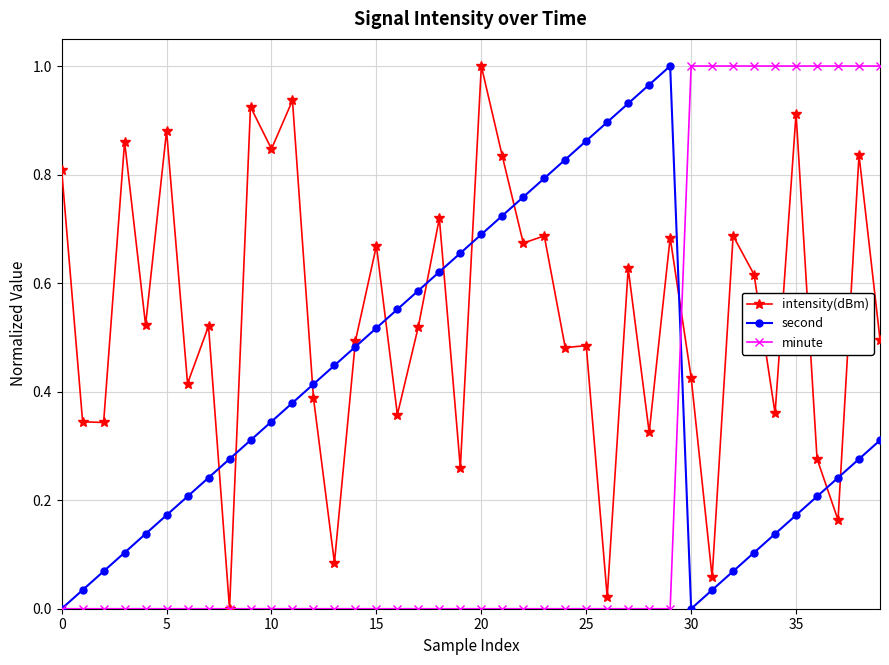

After their last crossing, which series has the higher values: intensity(dBm) or second?

intensity(dBm)